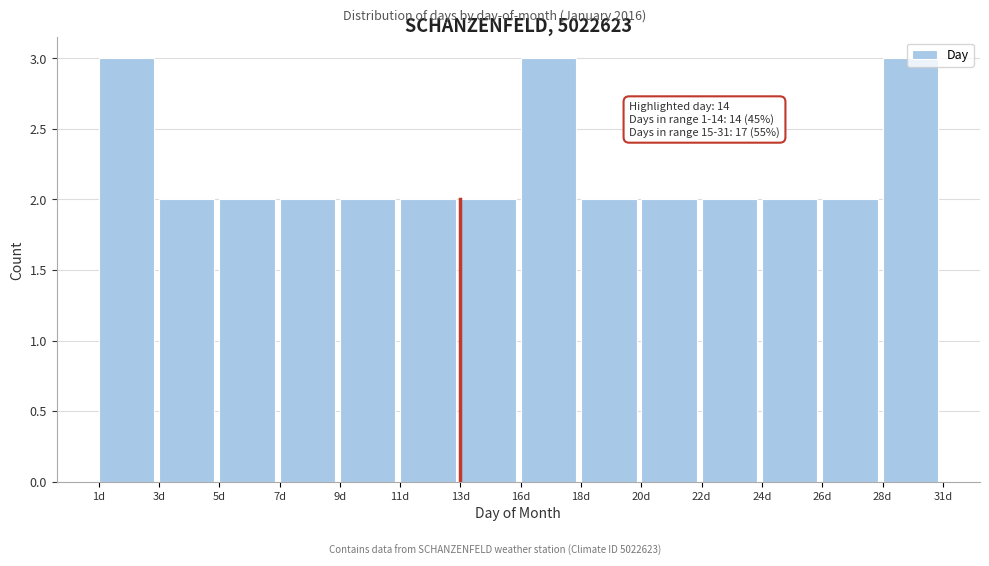

What is the value of the 1st bar from the left?

3